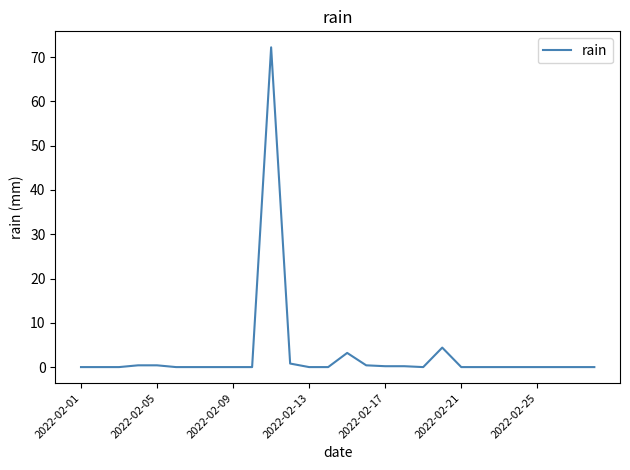

What is the difference between the second highest and second lowest values?

4.4